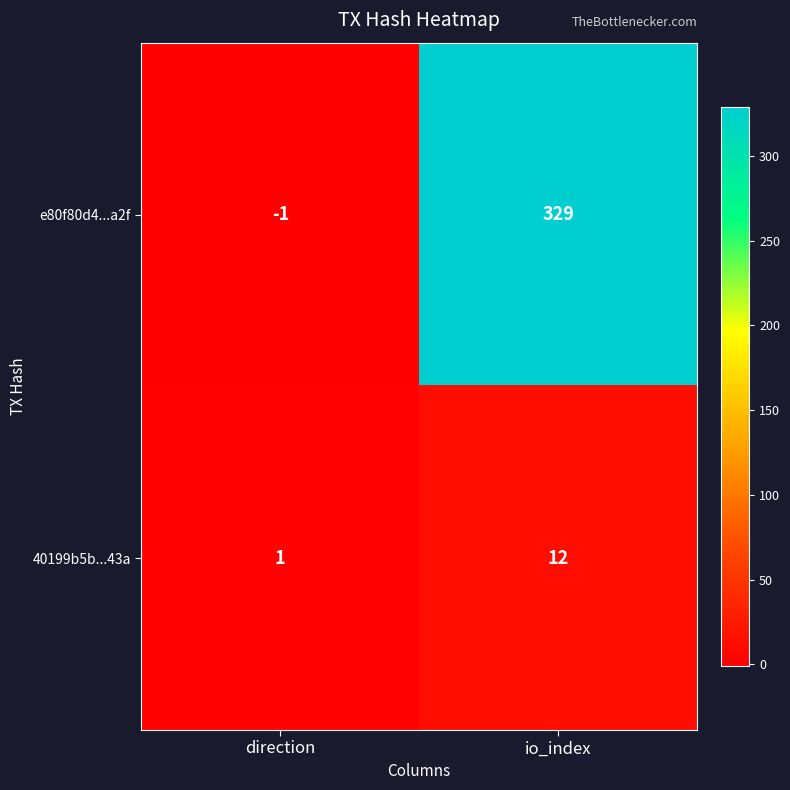

Reading right to left, extract all data points from this chart.

e80f80d4...a2f: io_index=329	direction=-1
40199b5b...43a: io_index=12	direction=1